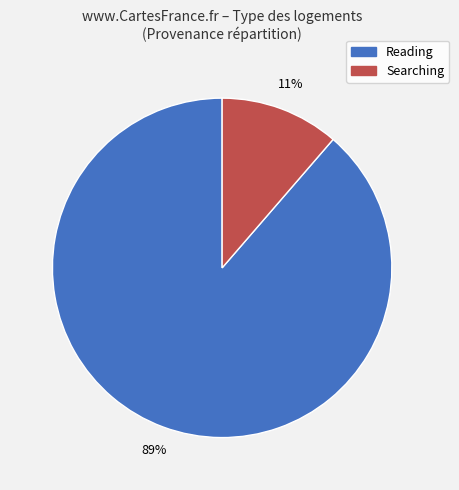

How many segments does this pie chart have?

2